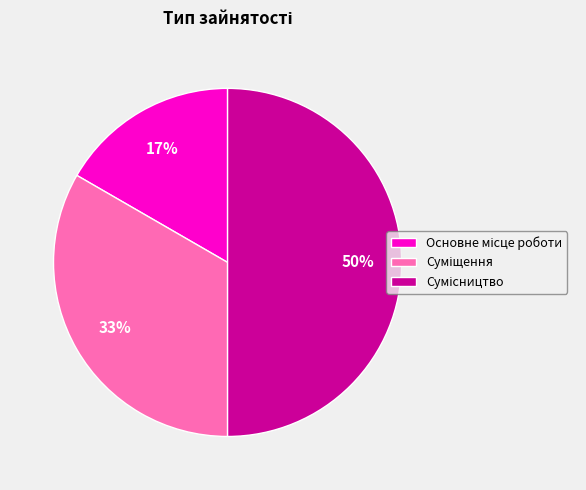

To the nearest percent, what is the difference between the largest and smallest slice percentages?

33%